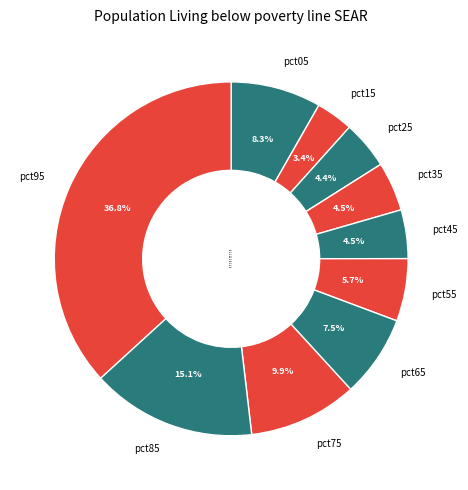

Count the number of slices in the pie.

10